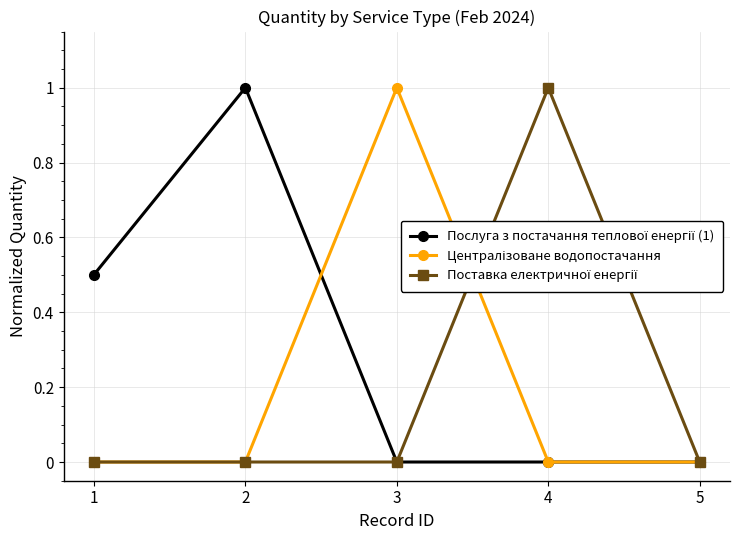

What is the spread (max minus min) of values at 2?

1.0